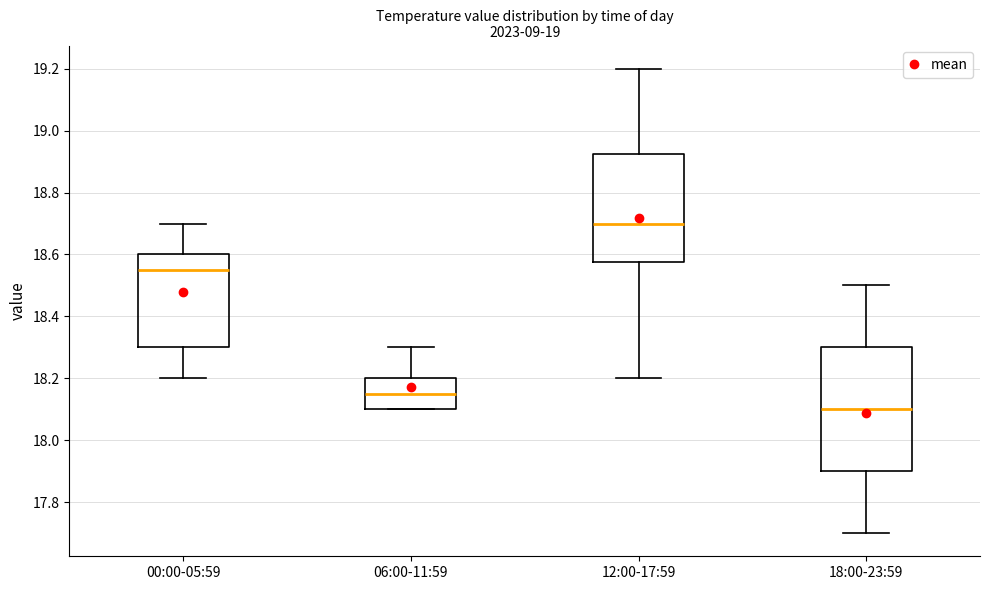

Reading left to right, read every box against the y-axis: the position of its median line, the range the box covers, and the ends of its whiskers. The values are not printed on the chart, so give them approximately, as read against the axis.

00:00-05:59: median 18.56, box 18.30 to 18.60, whiskers 18.20 to 18.70
06:00-11:59: median 18.16, box 18.10 to 18.20, whiskers 18.10 to 18.30
12:00-17:59: median 18.70, box 18.58 to 18.92, whiskers 18.20 to 19.20
18:00-23:59: median 18.10, box 17.90 to 18.30, whiskers 17.70 to 18.50